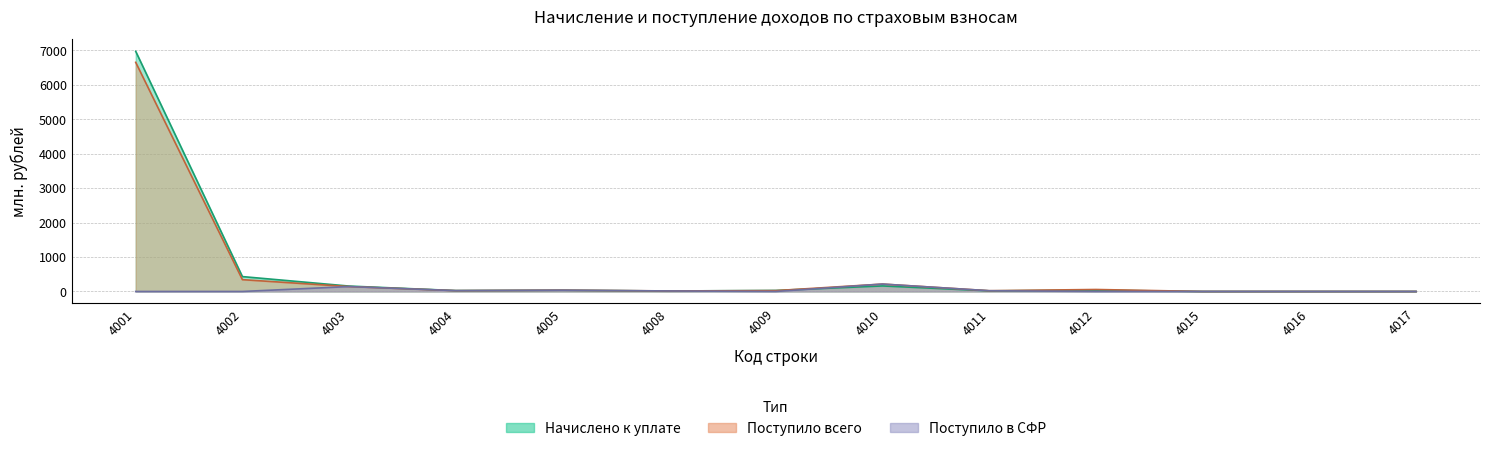

The value of Начислено к уплате at 4002 is 432.1. True or false?

True